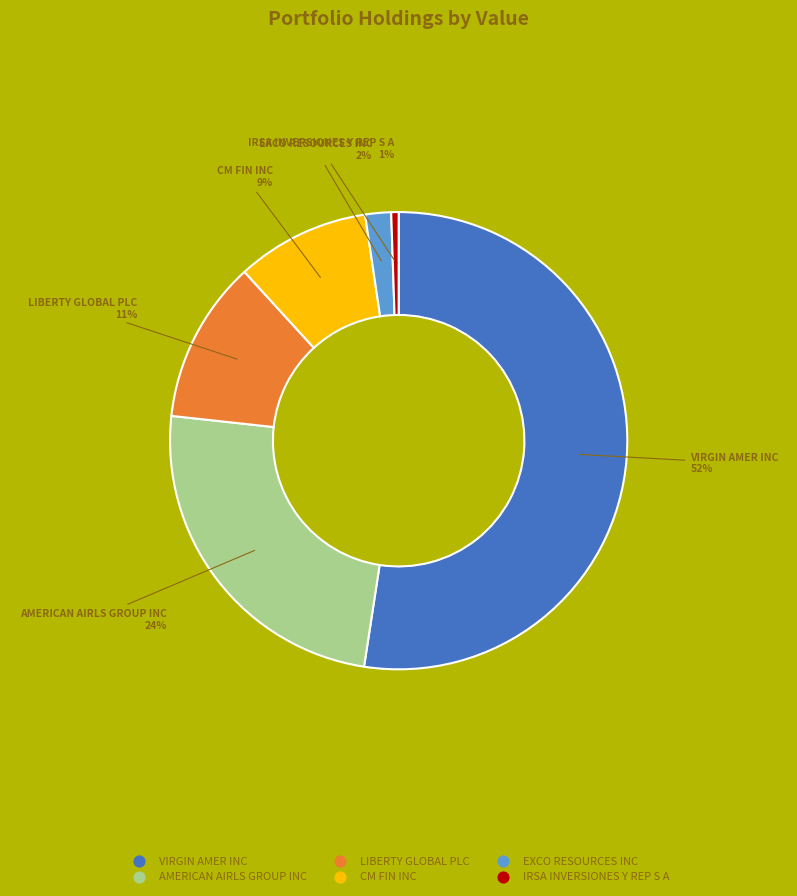

Is it true that EXCO RESOURCES INC is 16% of the pie?

False